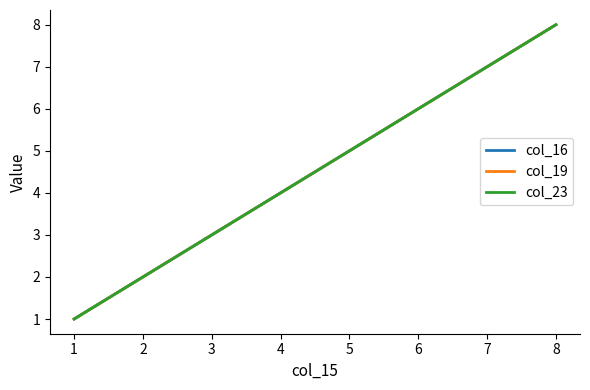

Does the chart display data point markers on the line(s)?

No